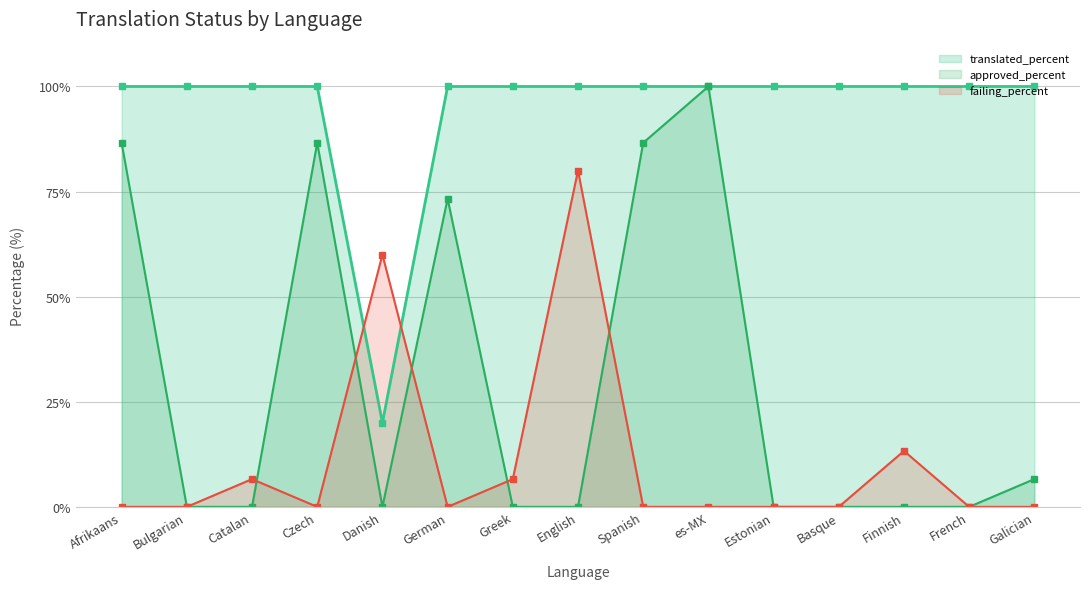

What value does the translated_percent series have at Spanish?

100.0